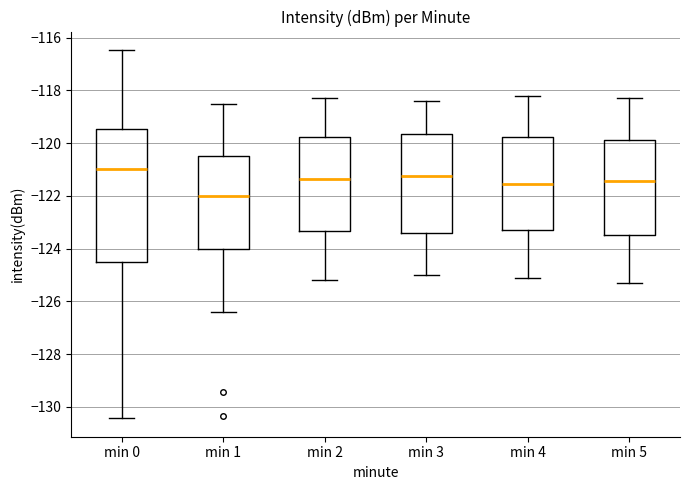

Which box is the tallest, from its lower edge to its upper edge?

min 0